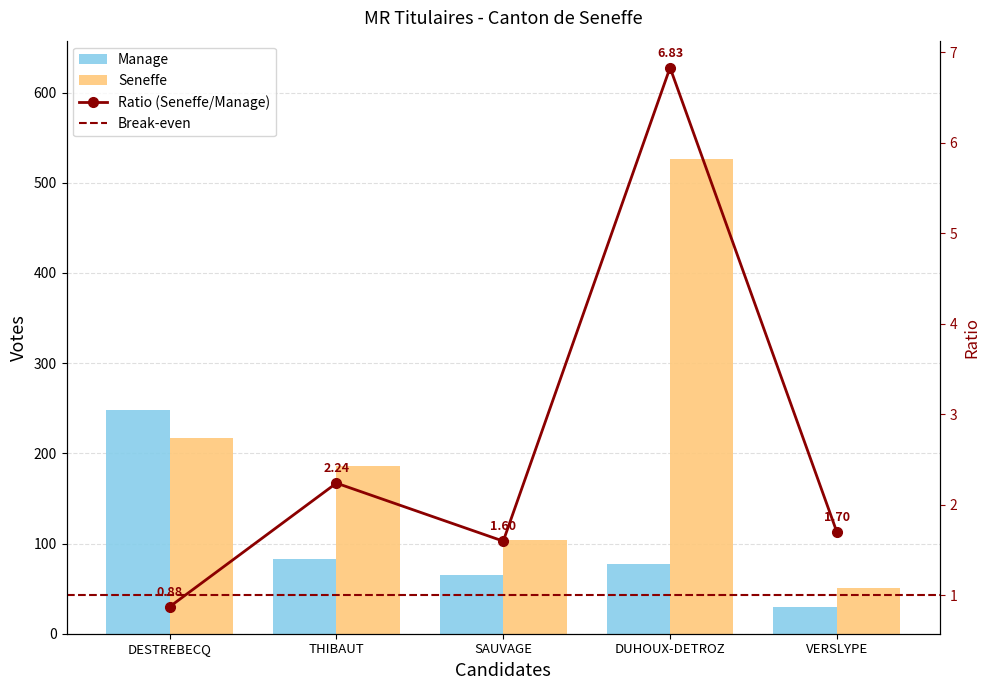

At how many categories does at least one series exceed 397?

1